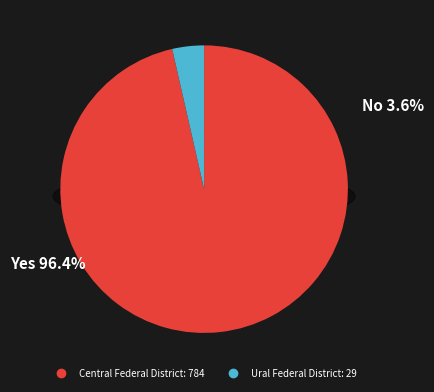

What is the total percentage of Central Federal District and Ural Federal District?

100.0%